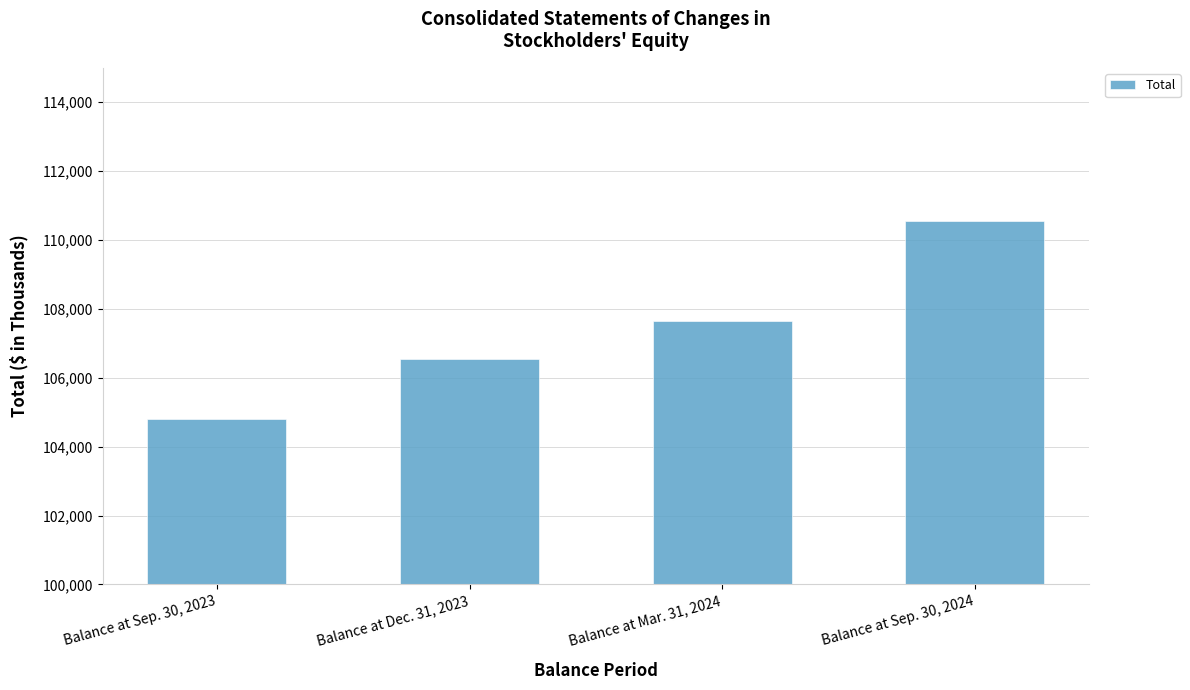

At which category does the chart reach its peak across all series?

Balance at Sep. 30, 2024